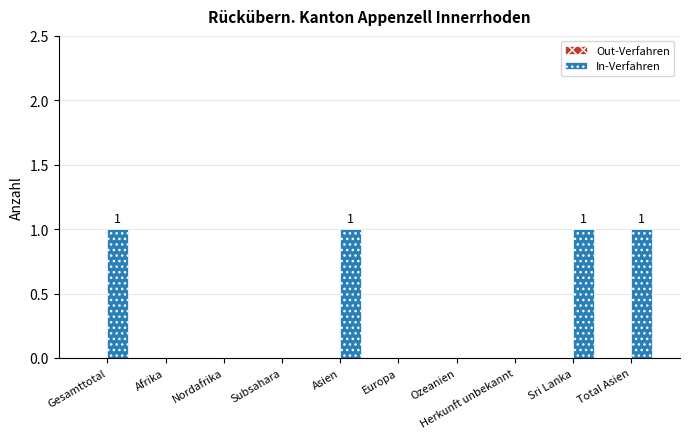

Which has a higher value, Asien or Afrika?

Asien